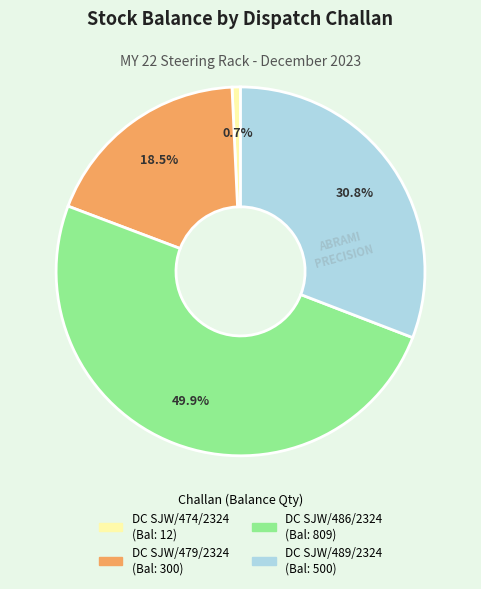

Approximately how many times larger is the value at DC SJW/486/2324 compared to DC SJW/489/2324?

1.6